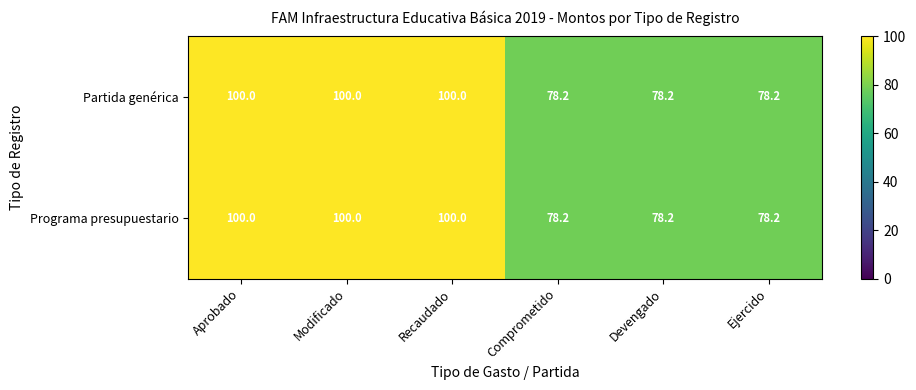

Reading right to left, list all the values displayed in this chart.

Partida genérica: 78.2	78.2	78.2	100.0	100.0	100.0
Programa presupuestario: 78.2	78.2	78.2	100.0	100.0	100.0